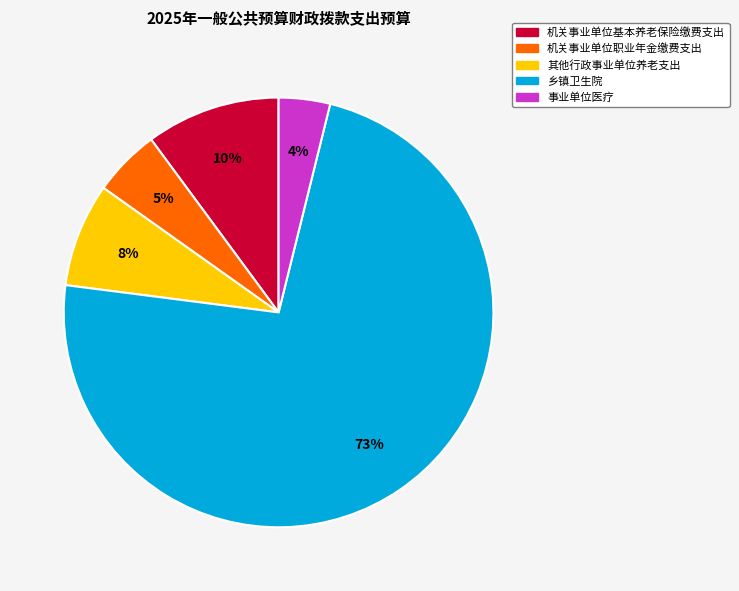

What is the ratio of the value at 事业单位医疗 to the value at 机关事业单位基本养老保险缴费支出?

0.4